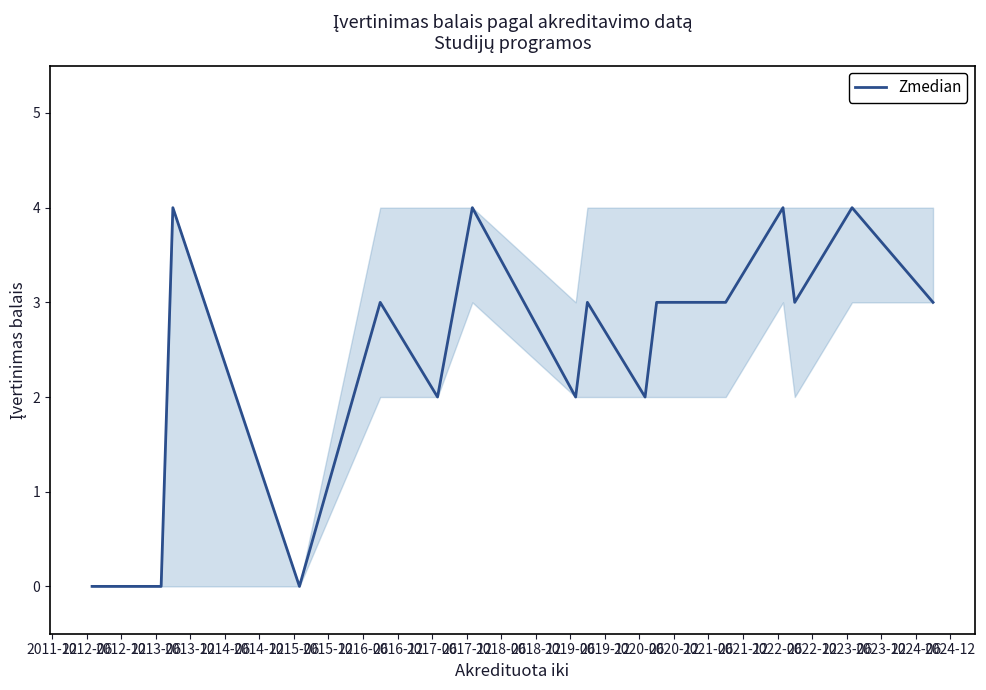

Count the values in the range 2 to 3.

9